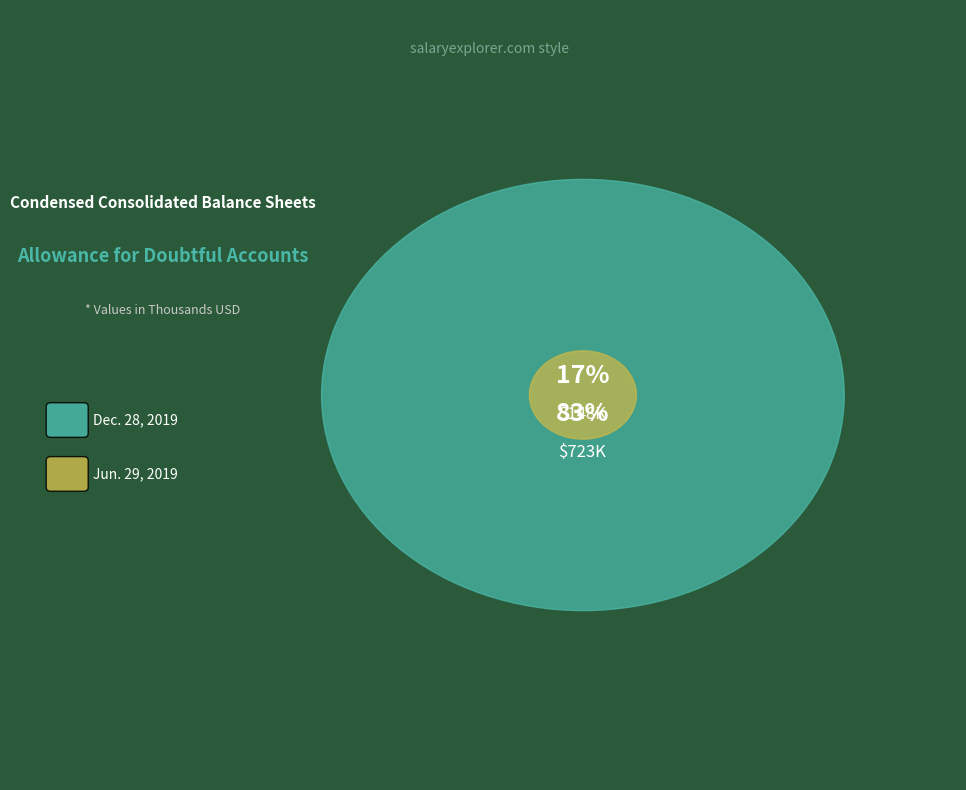

What percentage do Allowance for Doubtful Accounts Receivable (Jun. 29, 2019) and Allowance for Doubtful Accounts Receivable (Dec. 28, 2019) together represent?

100.0%